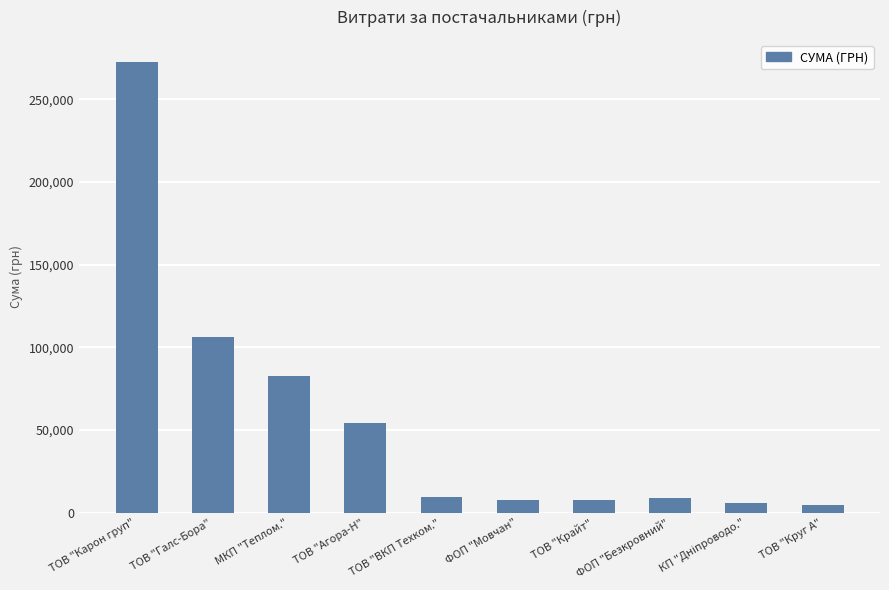

The chart shows a value of 7730.8 at ТОВ "Крайт". True or false?

True